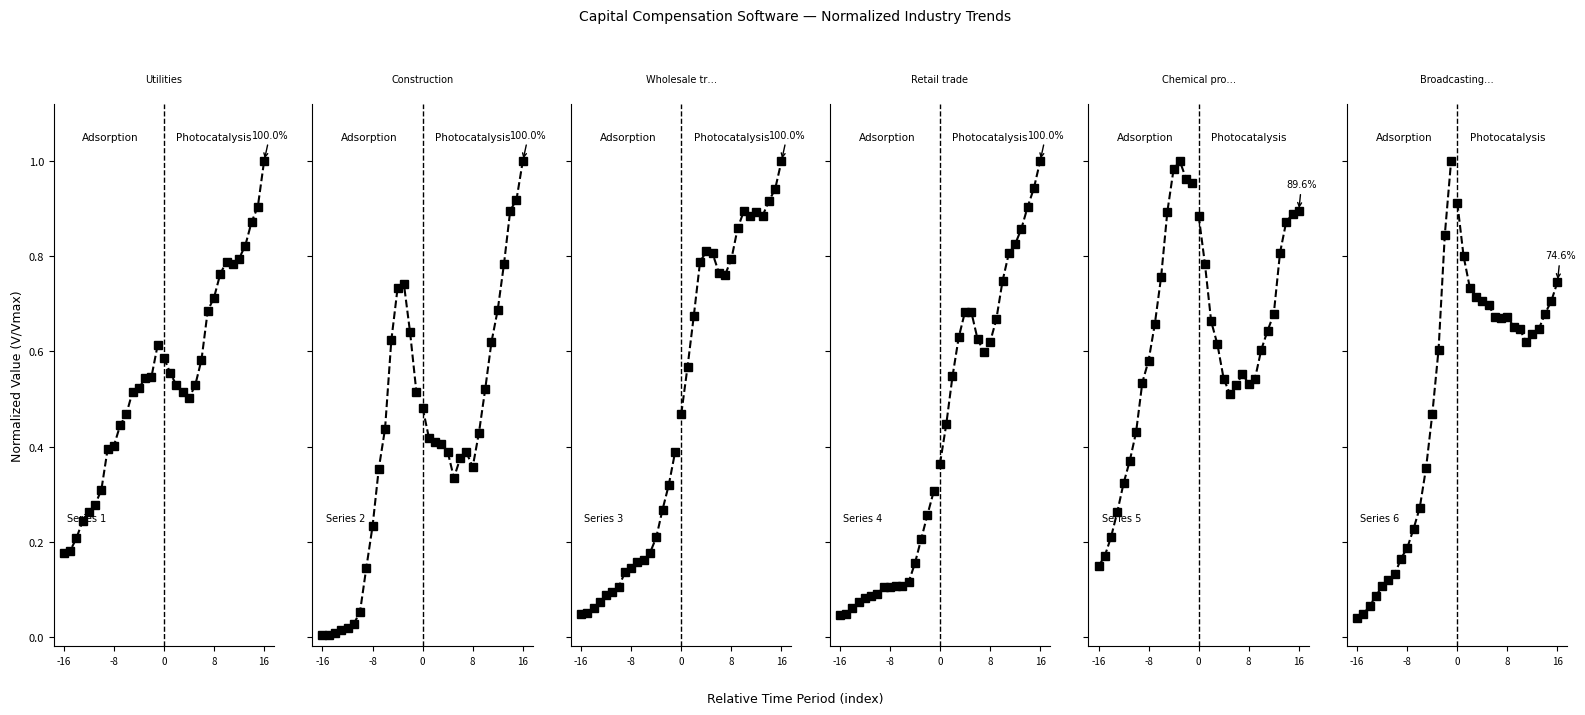

Which series has the largest range (max minus min)?

Broadcasting and telecommunications